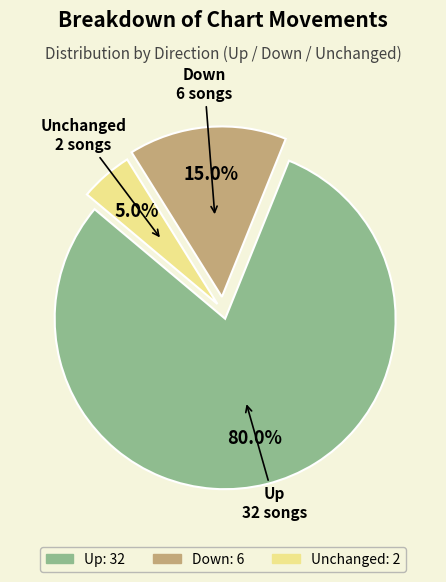

Rank the categories by value from highest to lowest.

Up, Down, Unchanged